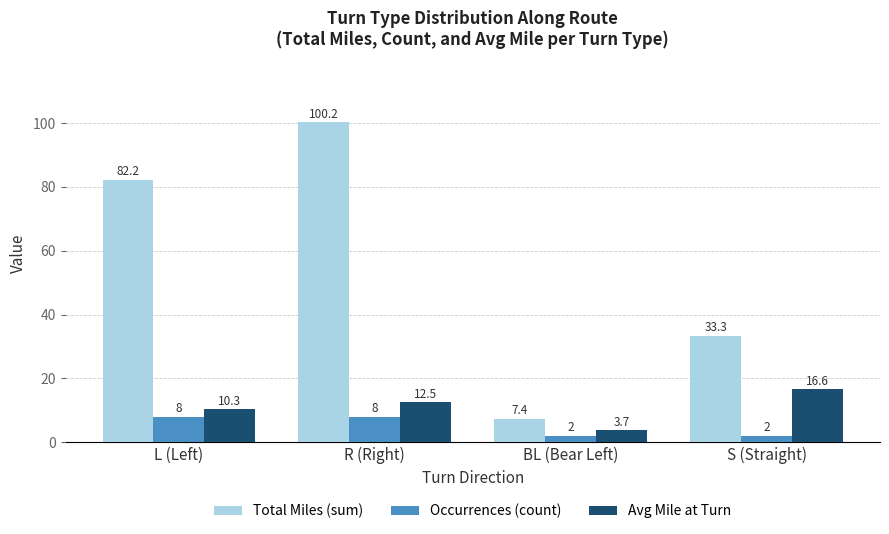

Is it true that Avg Mile at Turn equals 7.7 at R (Right)?

False